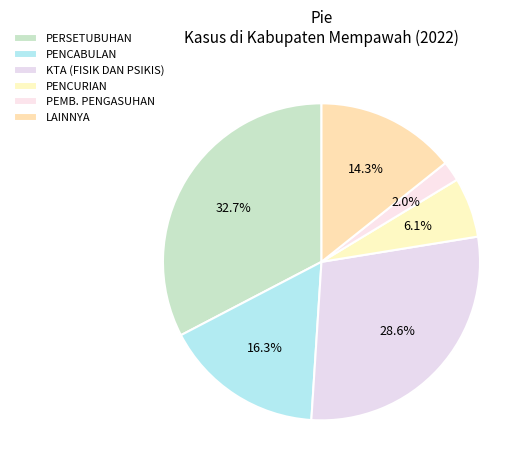

Which slice is the smallest?

PEMB. PENGASUHAN